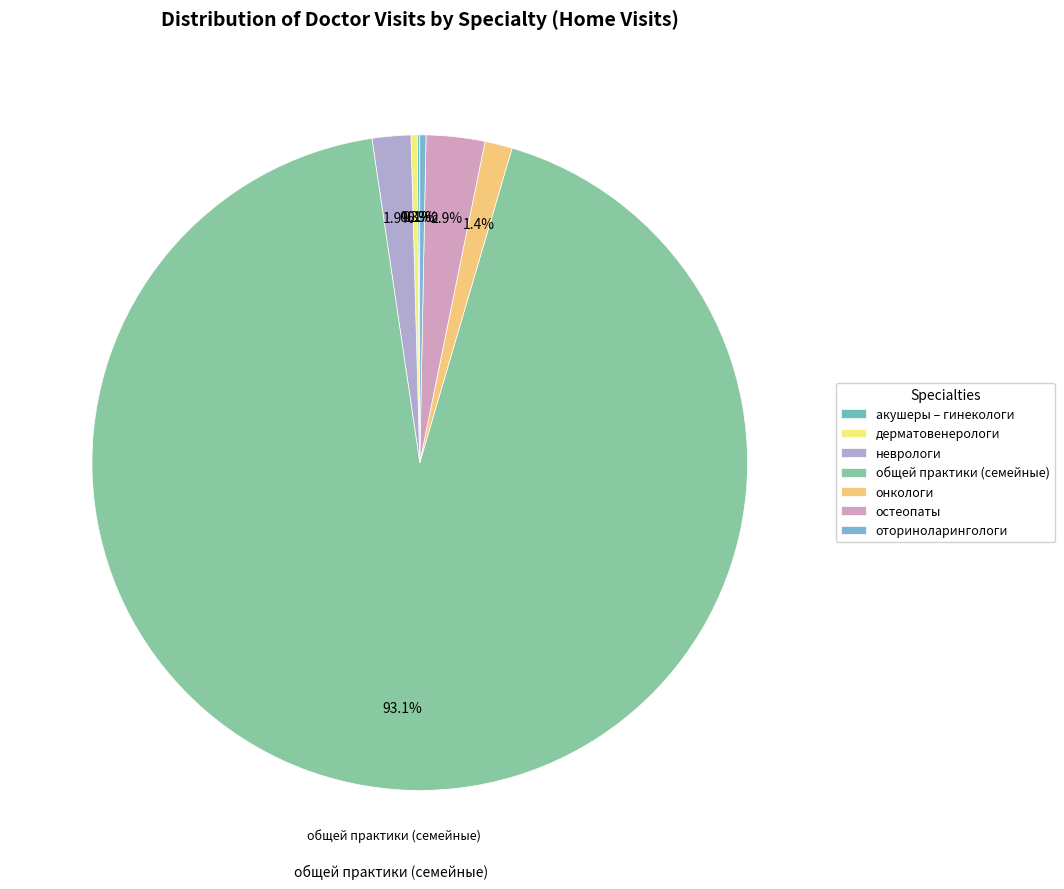

To the nearest percent, what is the combined percentage of онкологи and неврологи?

3%